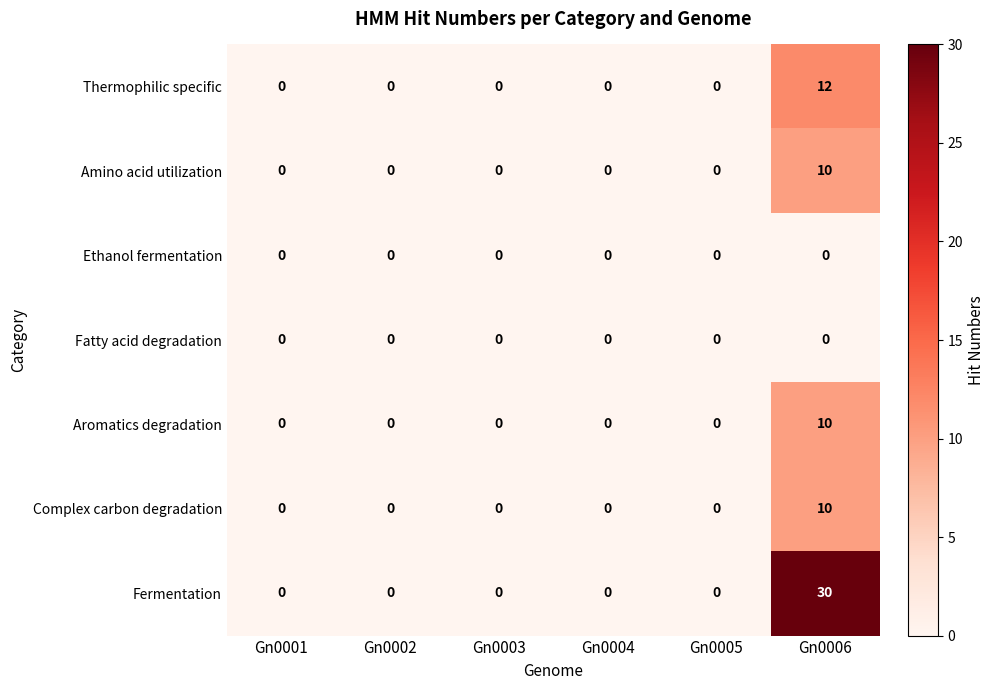

What is the average value of the Fermentation series?

5